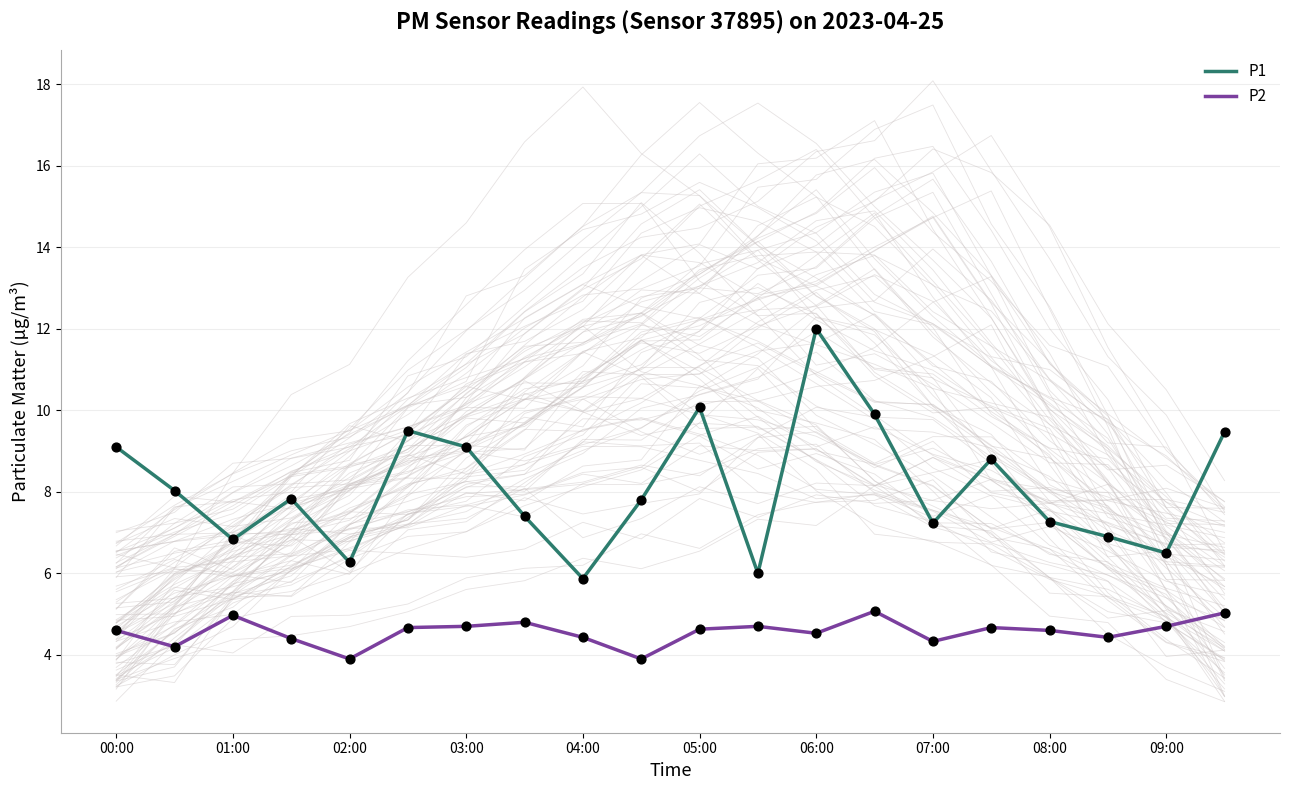

Which series contains the lowest Y value?

P2